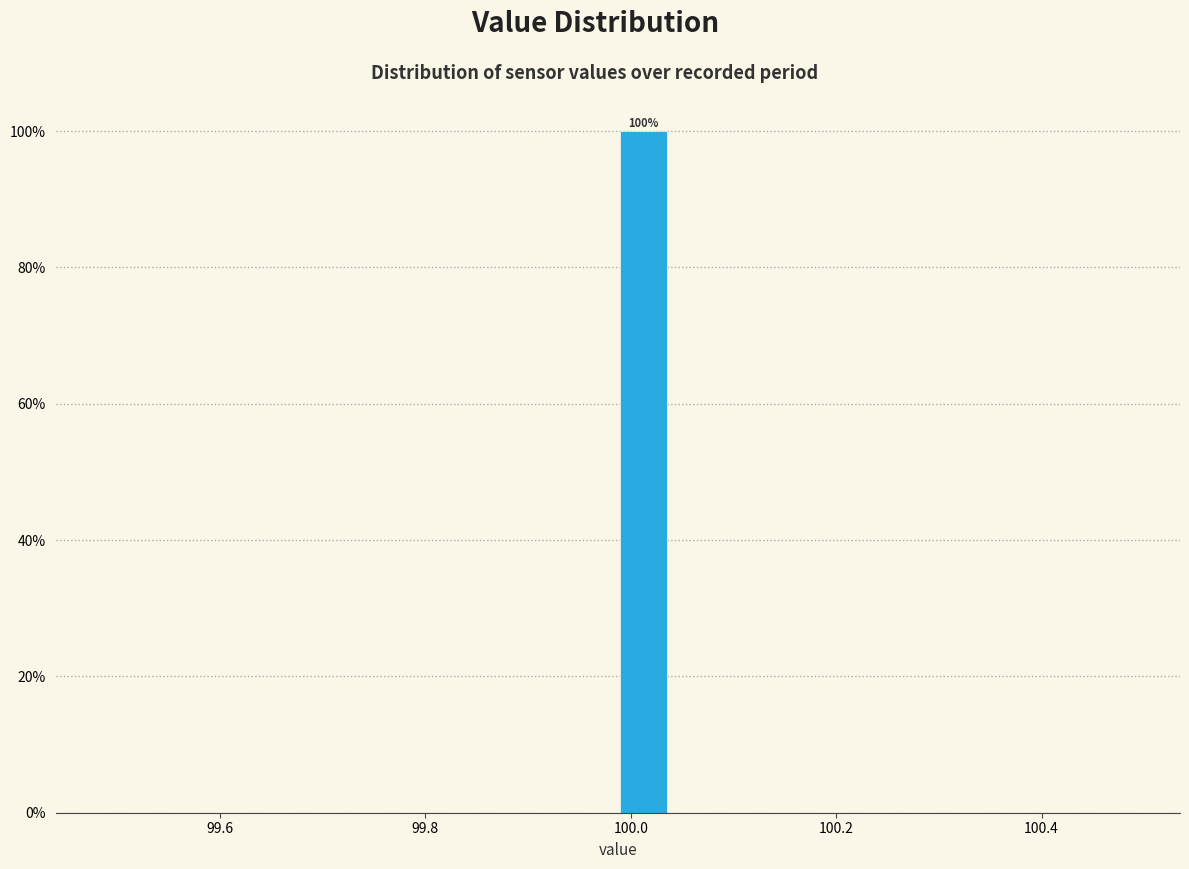

Read against the x-axis, roughly where is the centre of the tallest bar?

100.02